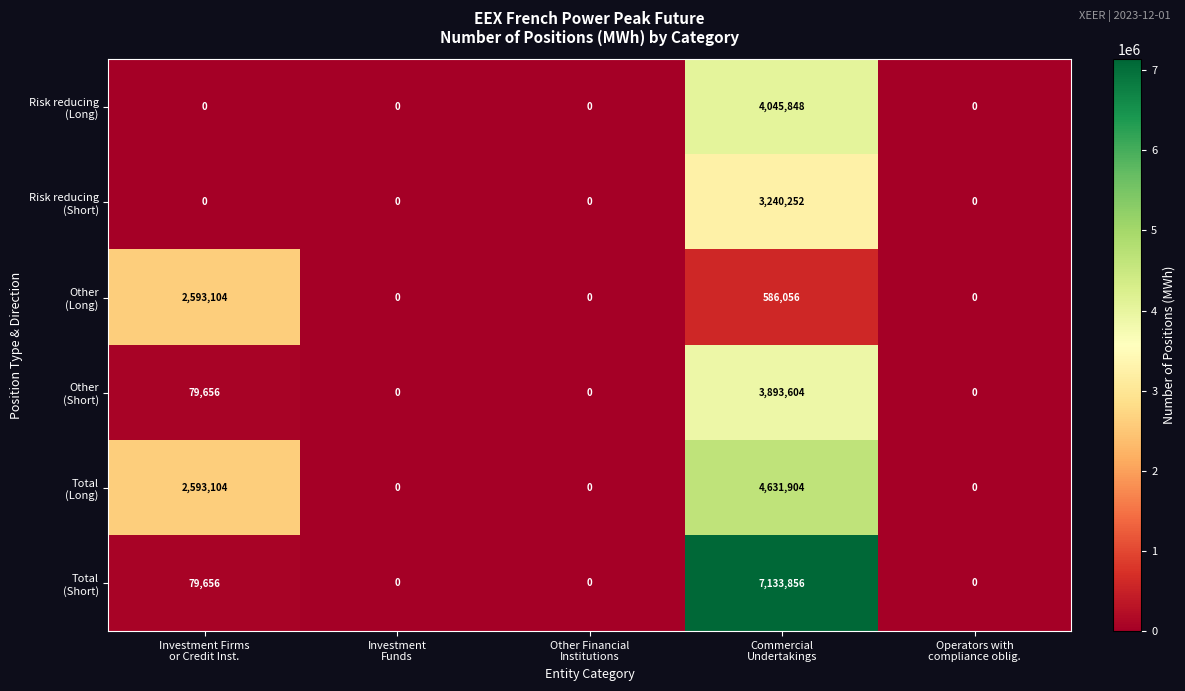

How many distinct data groups are displayed?

6